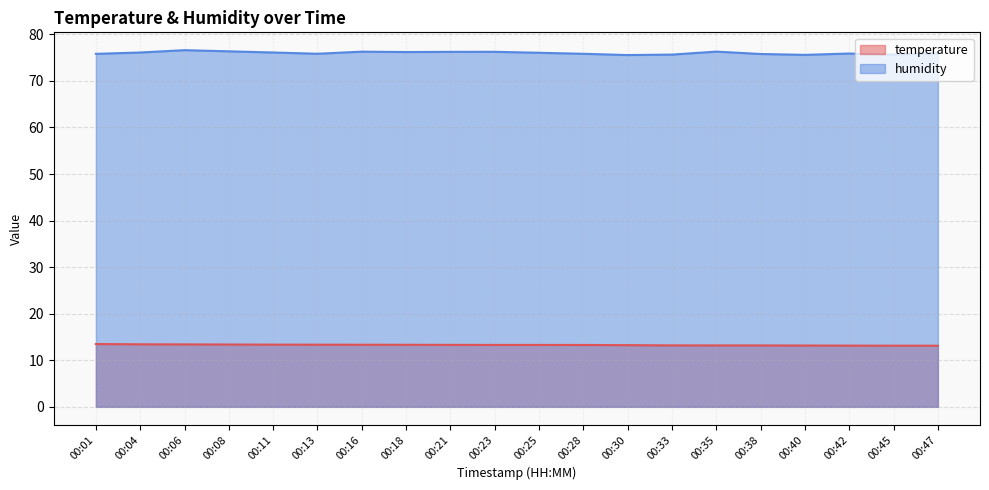

Is the value of humidity at 00:33 greater than the value of temperature at 00:08?

Yes